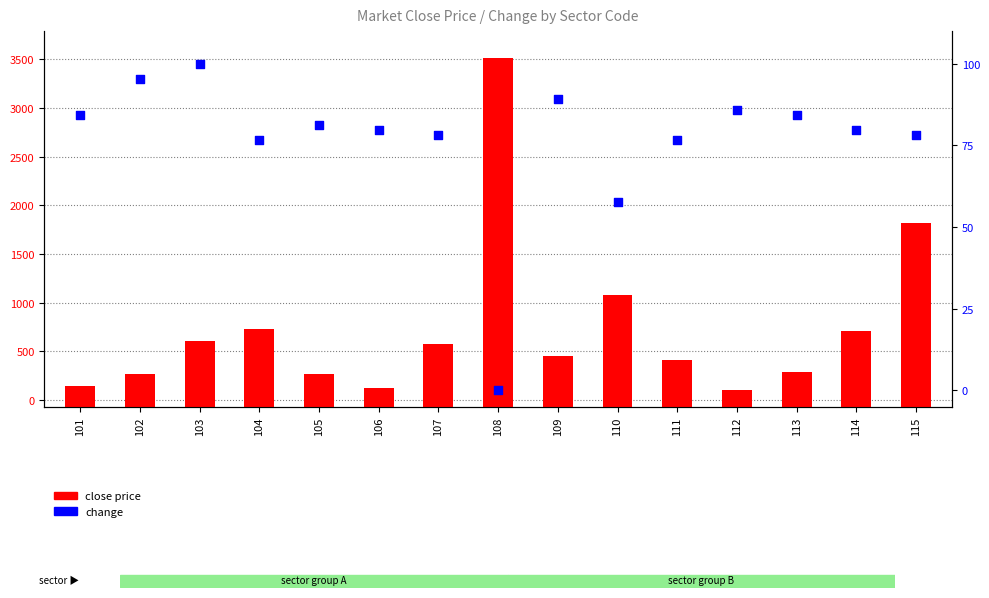

Which series has the largest Y range (max minus min)?

close price